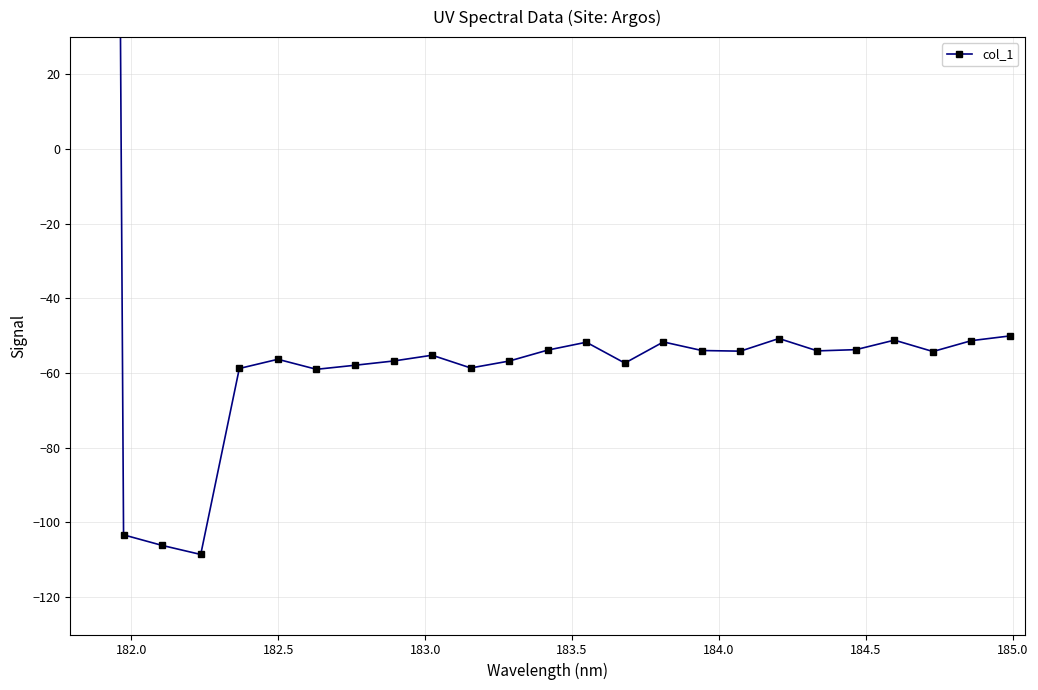

How many values exceed -54?

10